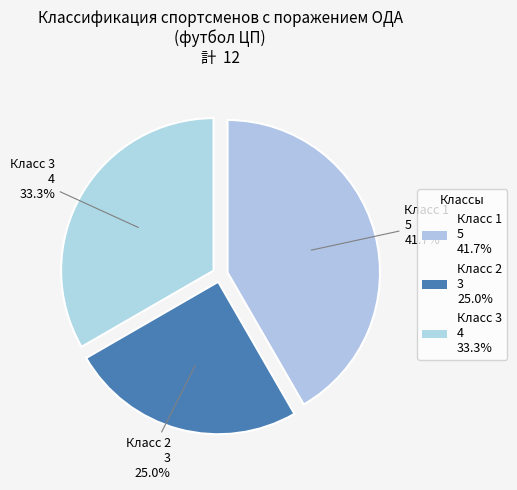

What is the change in value from Класс 1 to Класс 2?

-2